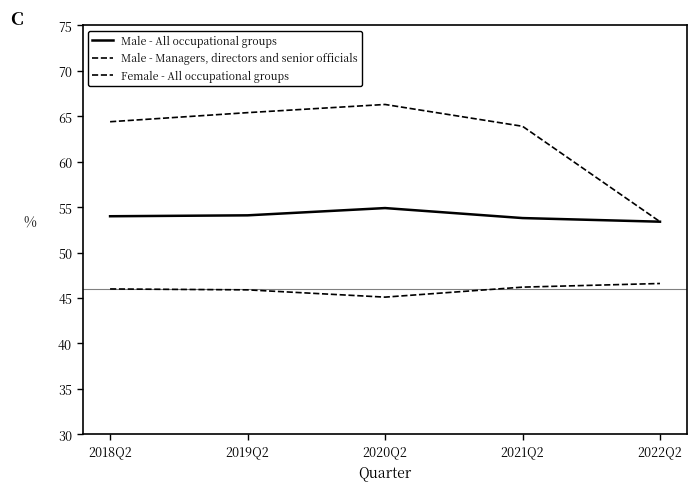

Does the chart display data point markers on the line(s)?

No